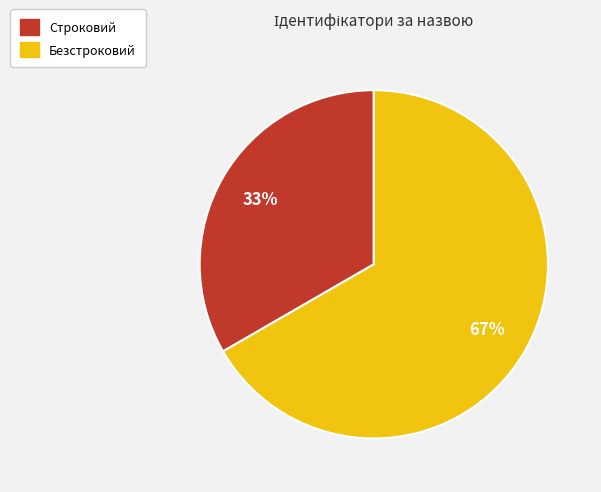

Rank the categories by value from lowest to highest.

Строковий, Безстроковий